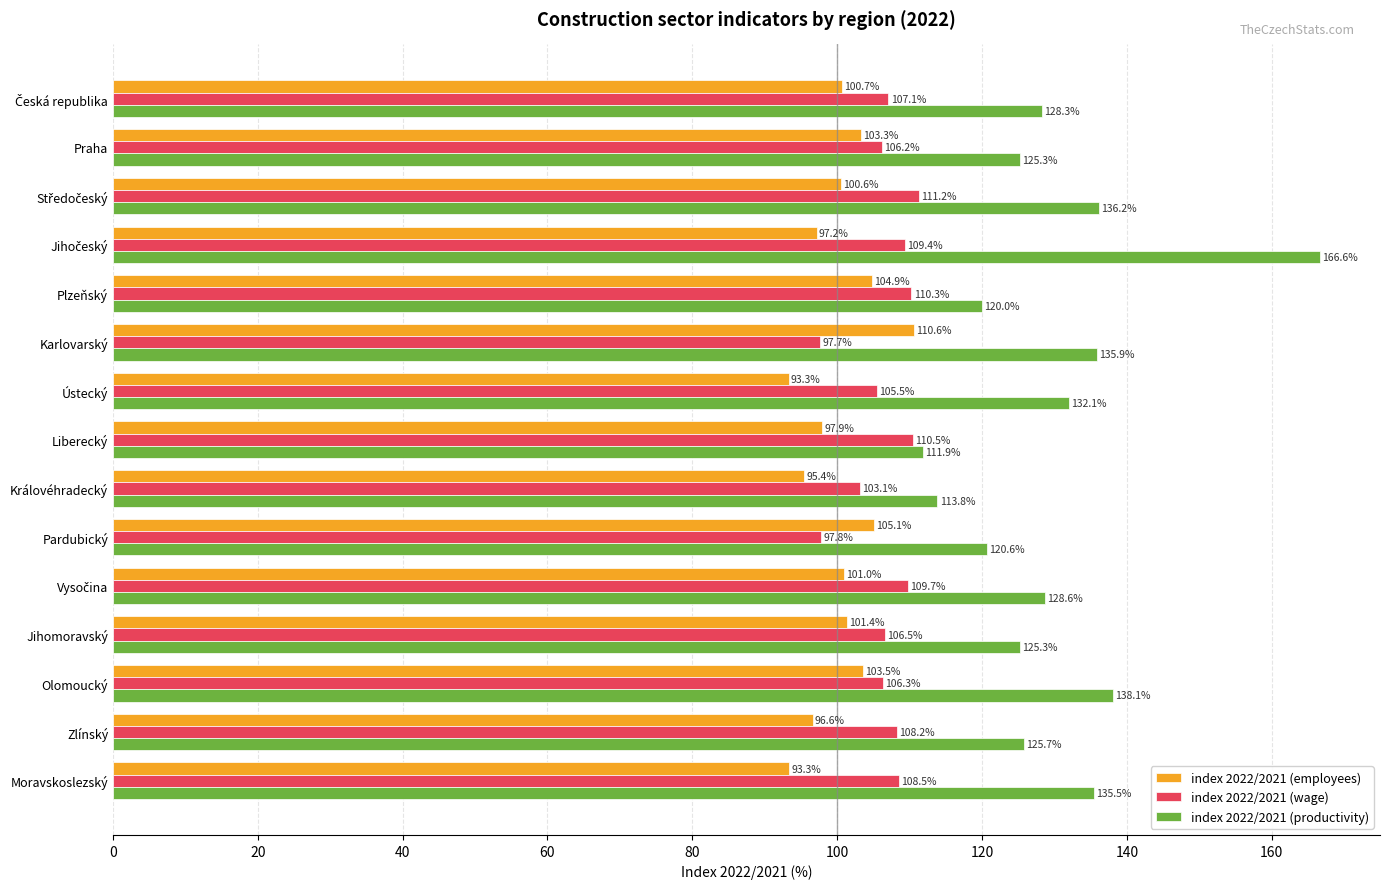

Which series has the widest spread of values?

index 2022/2021 (productivity)